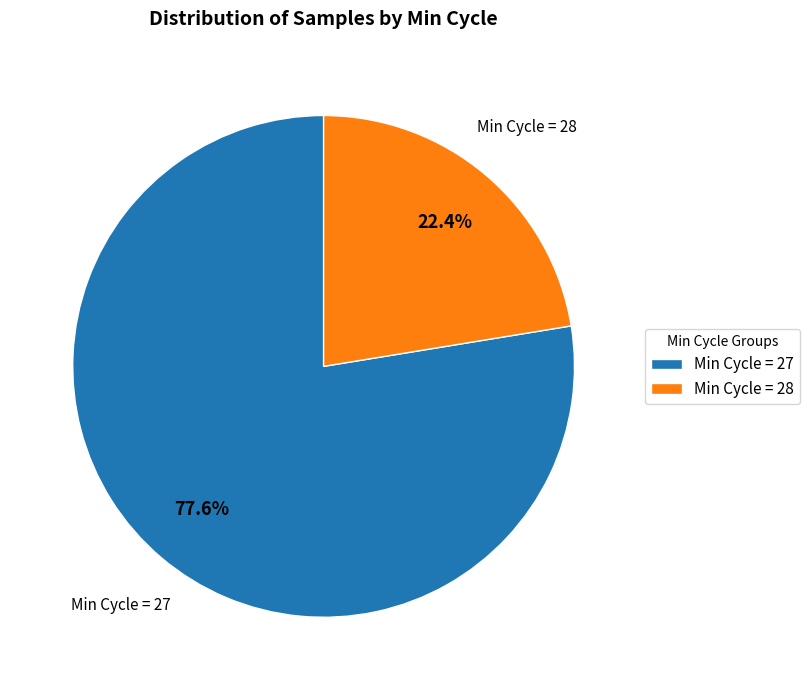

To the nearest percent, what is the average slice percentage?

50%